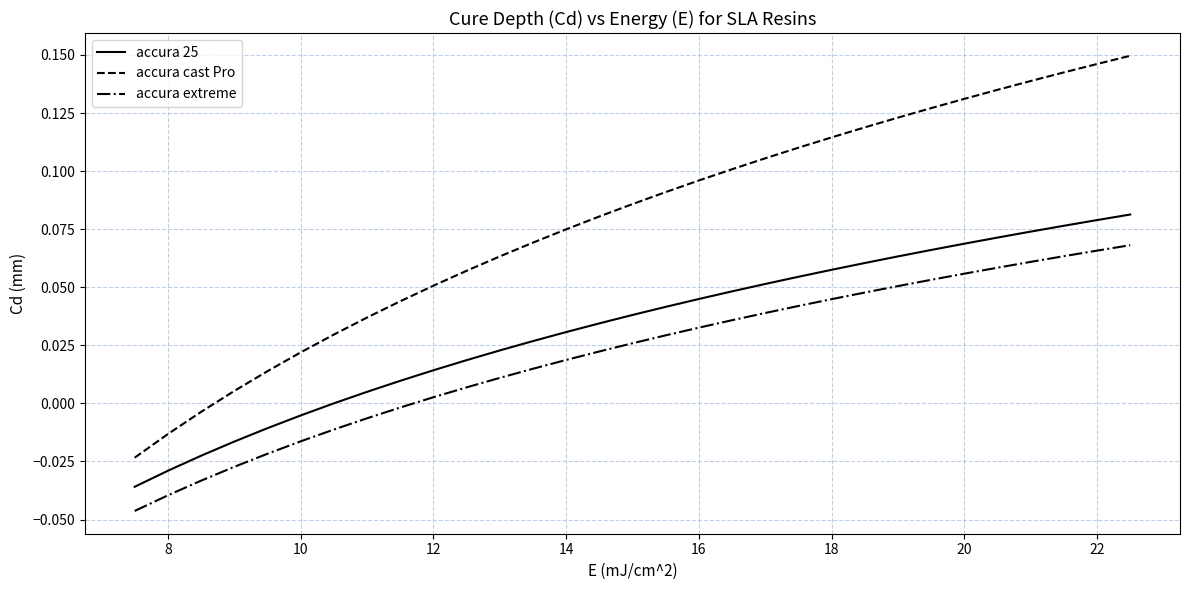

Which series has the widest spread of values?

accura cast Pro